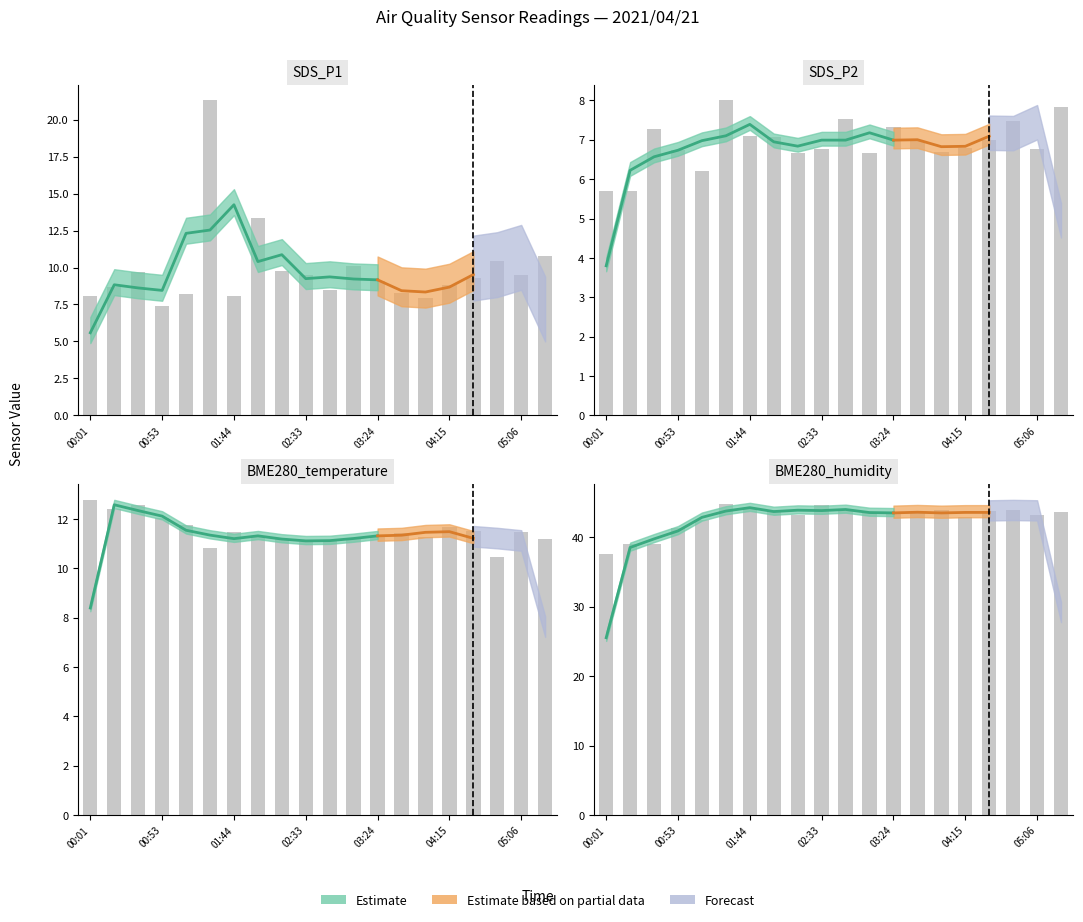

Reading left to right, list all the values displayed in this chart.

SDS_P1: 8.1	8.7	9.7	7.4	8.2	21.3	8.1	13.3	9.8	9.5	8.5	10.1	9.1	8.3	7.9	8.8	9.3	10.5	9.5	10.8
SDS_P2: 5.7	5.7	7.3	6.7	6.2	8.0	7.1	7.1	6.7	6.8	7.5	6.7	7.3	7.0	6.7	6.8	7.0	7.5	6.8	7.8
BME280_temperature: 12.8	12.4	12.6	12.0	11.7	10.8	11.4	11.3	11.2	11.1	11.1	11.2	11.3	11.4	11.3	11.7	11.5	10.5	11.4	11.2
BME280_humidity: 37.6	39.0	39.0	41.3	42.5	44.9	44.0	43.9	43.2	44.6	43.8	43.6	43.3	43.6	43.9	43.0	43.8	43.9	43.2	43.6